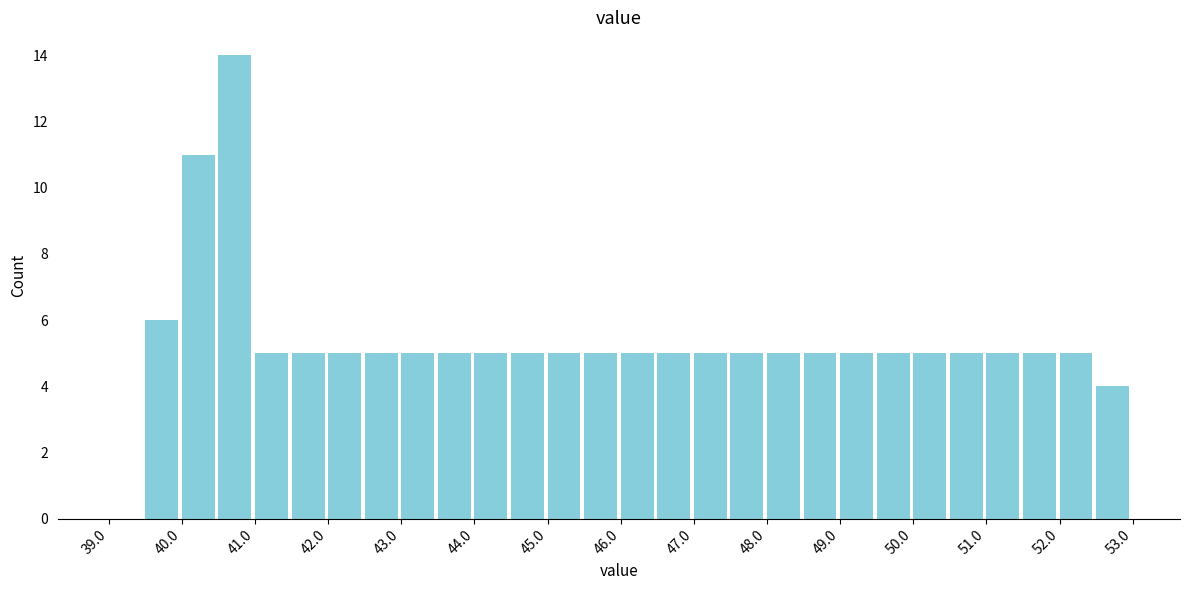

Over which range of the x-axis is the bar tallest?

40.5 to 41.0